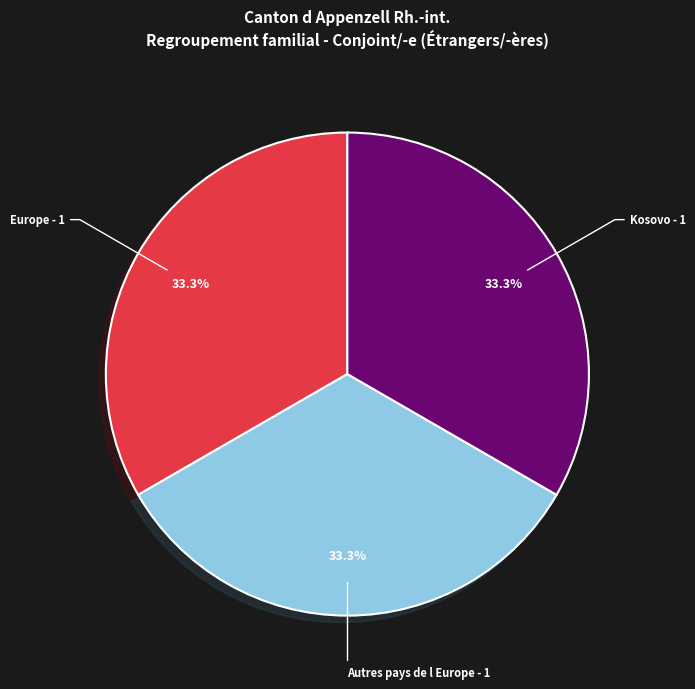

Is there a majority slice in this chart?

No